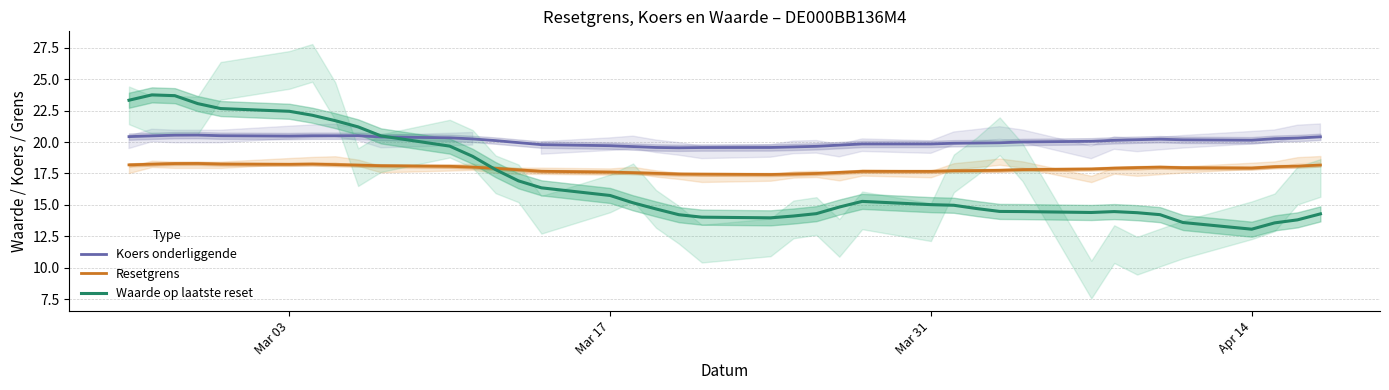

What are all the series names shown in the legend?

Koers onderliggende, Resetgrens, Waarde op laatste reset